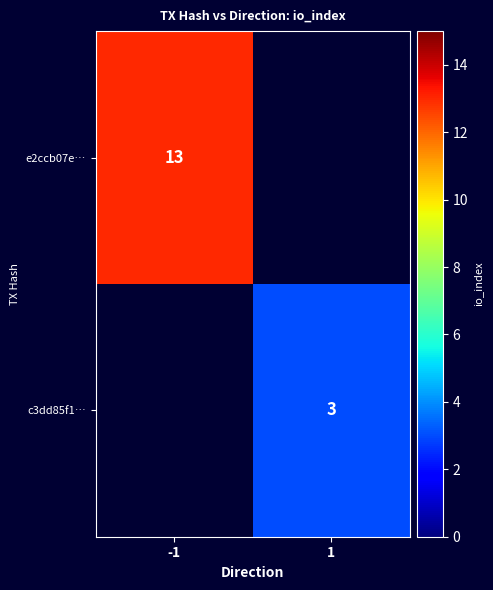

At how many categories does at least one series exceed 8?

1